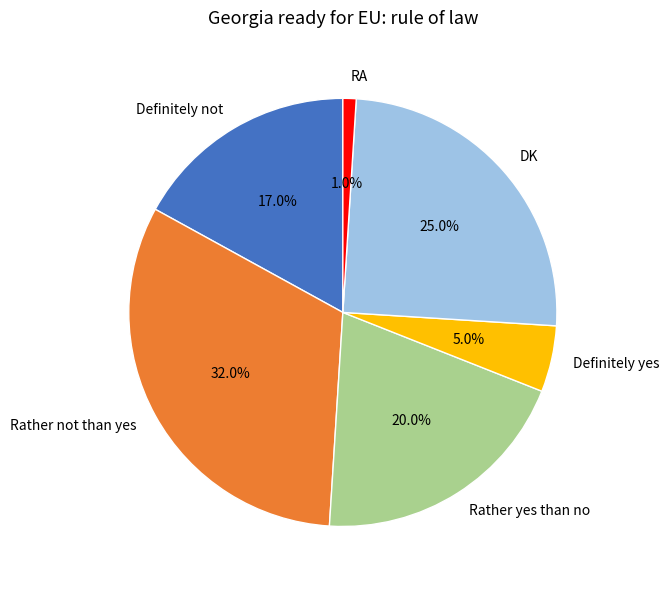

Do Rather yes than no and DK together represent more than half of the pie?

No